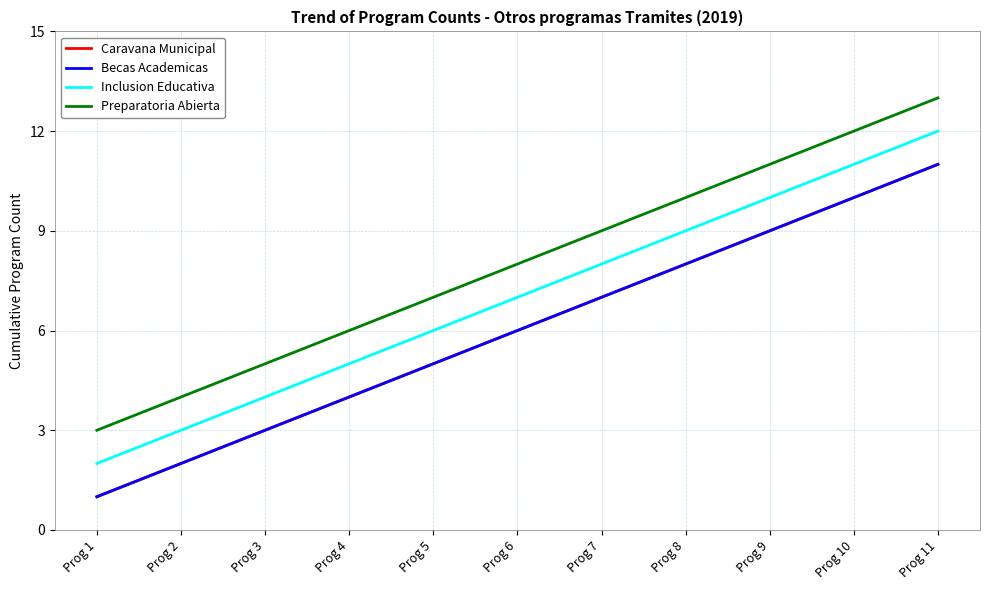

Does the chart have visible grid lines?

Yes